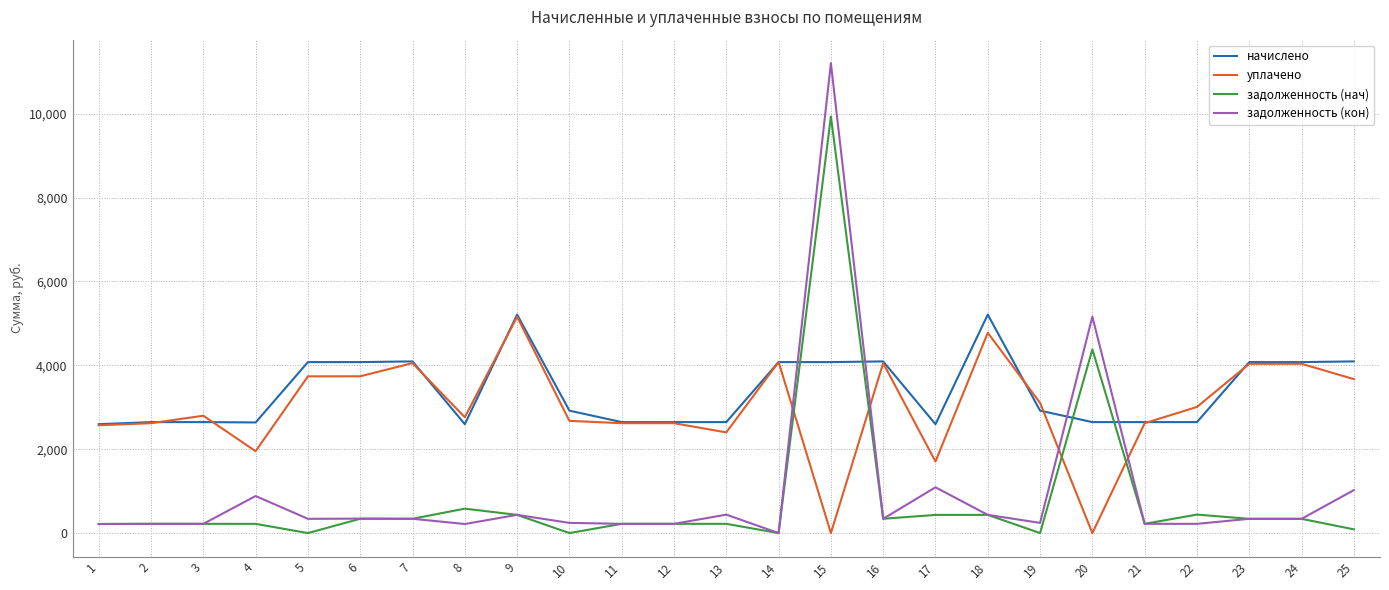

Rank the series at 20 from highest to lowest value.

задолженность (кон), задолженность (нач), начислено, уплачено